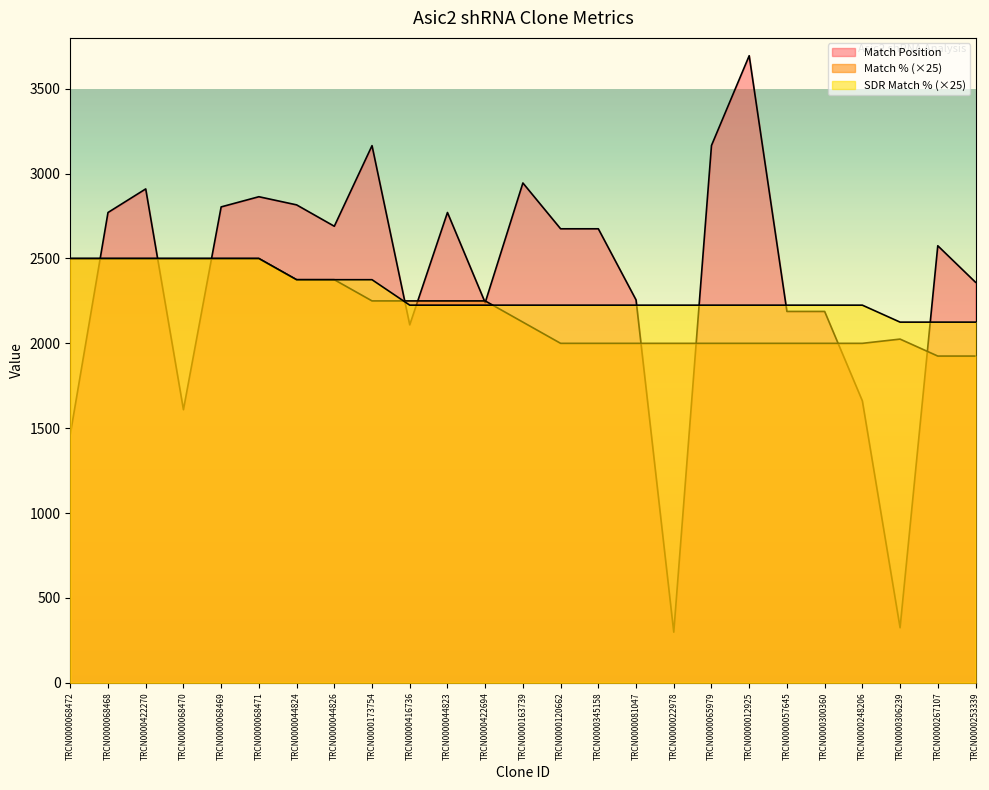

At which category does Match Position reach its first local peak?

TRCN0000422270